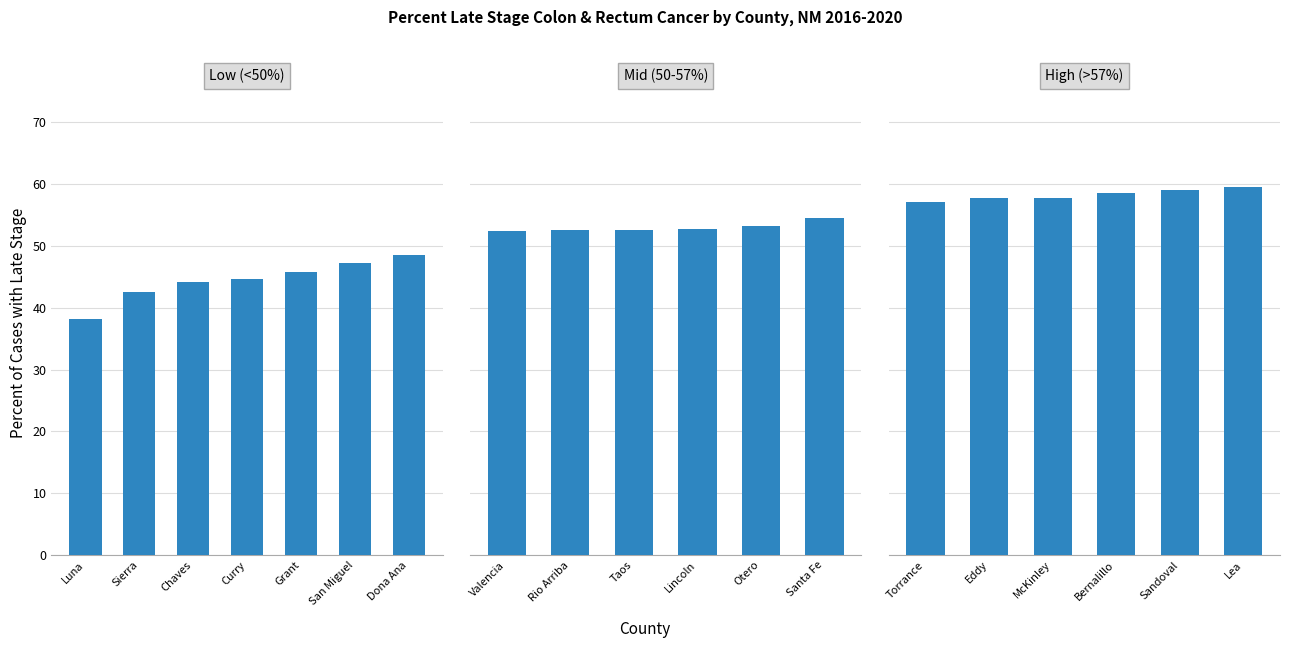

True or false: the data shows 58.5 at Bernalillo.

True